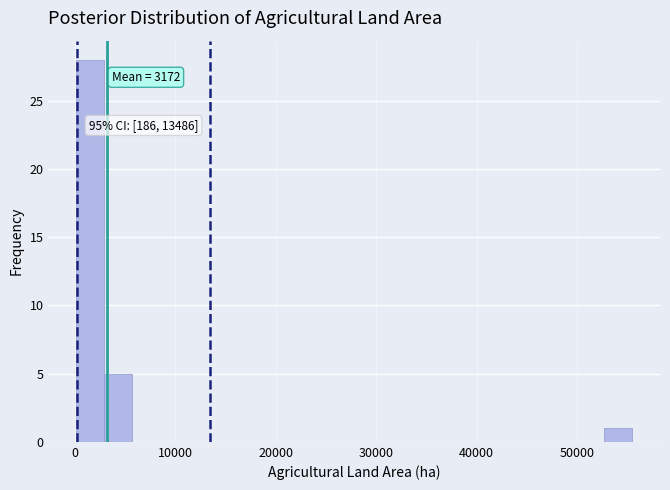

Read against the x-axis, roughly where is the centre of the tallest bar?

2000